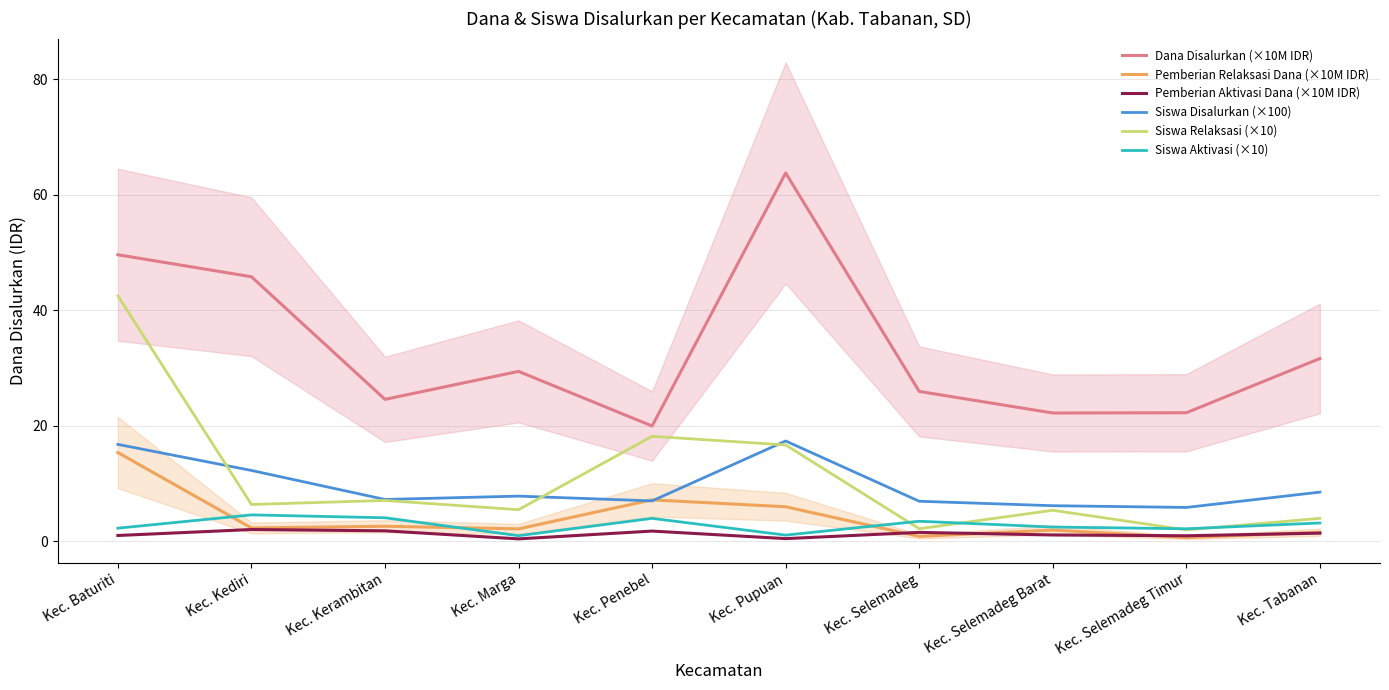

Which category has the highest value in the Pemberian Aktivasi Dana (×10M IDR) series?

Kec. Kediri